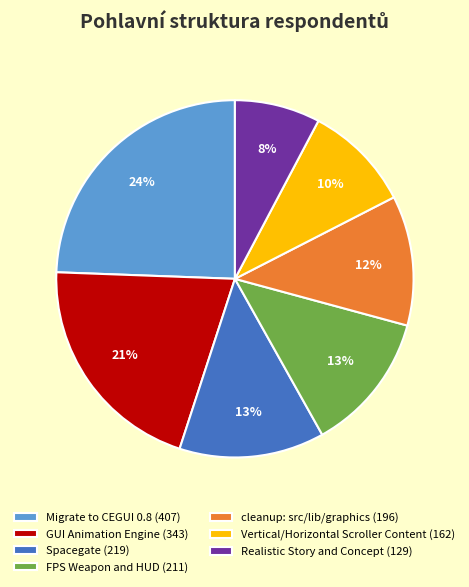

Which has a higher value, Migrate to CEGUI 0.8 or Spacegate?

Migrate to CEGUI 0.8